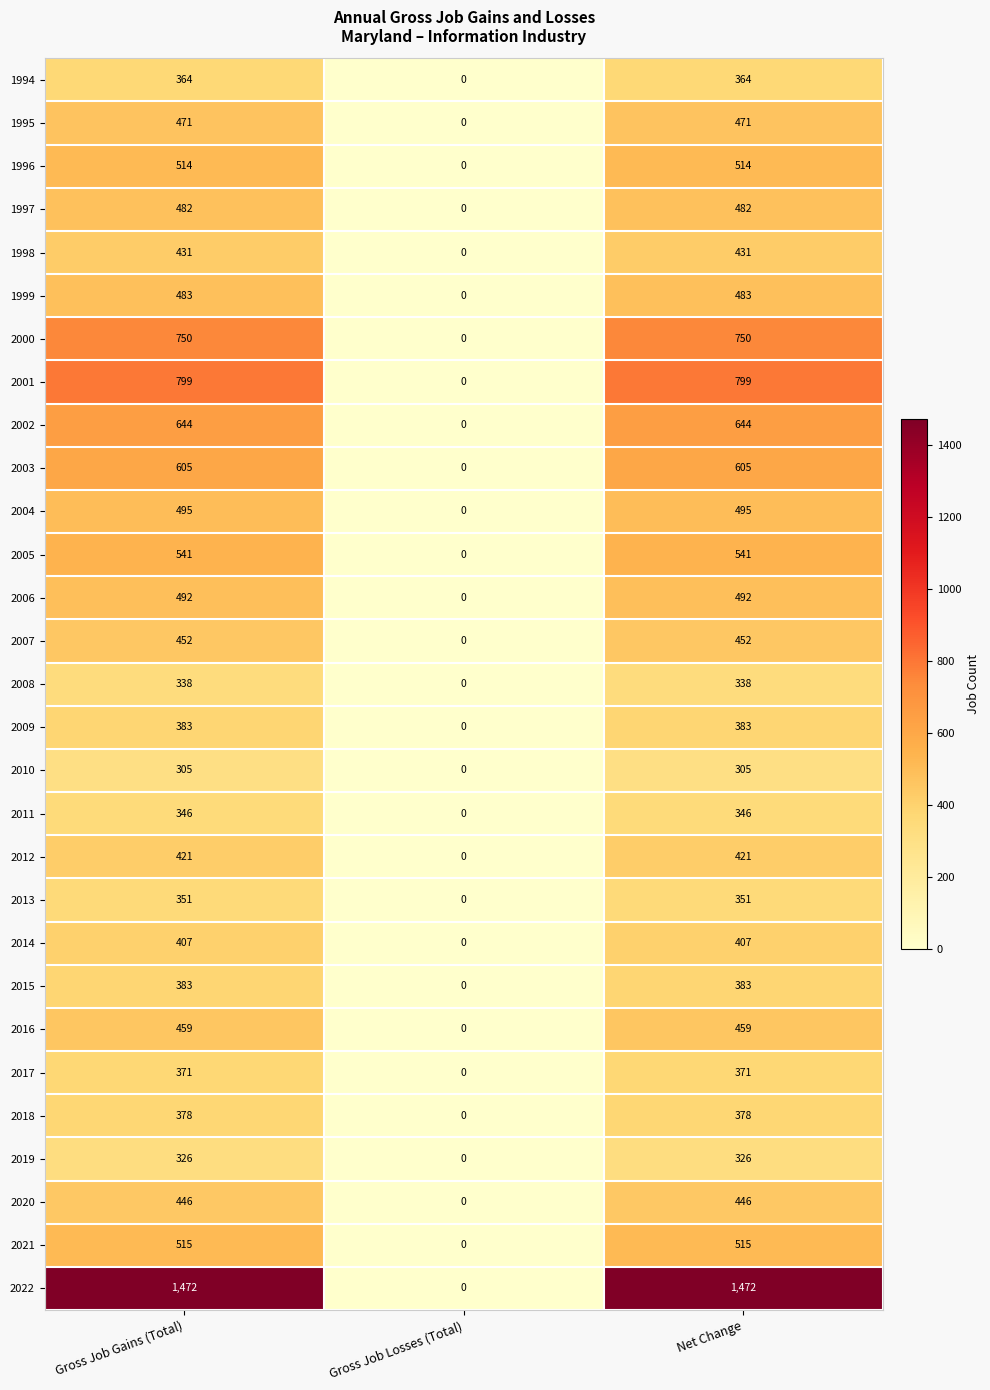

Count the number of data series in this chart.

29